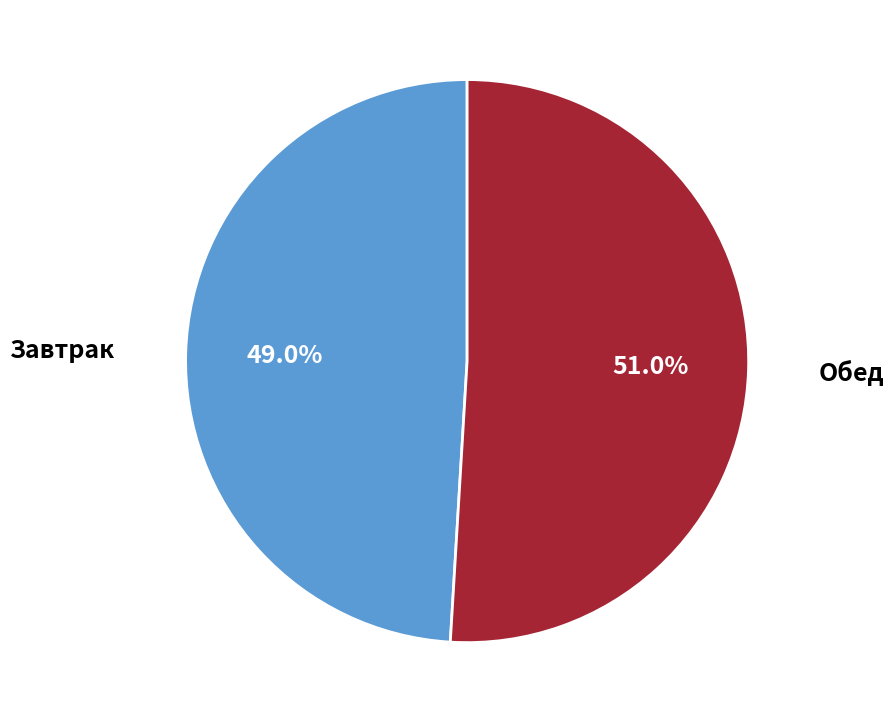

Approximately how many times larger is the value at Обед compared to Завтрак?

1.0